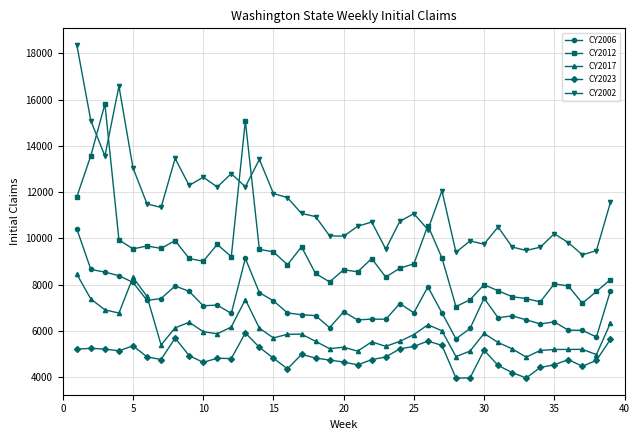

True or false: CY2006 and CY2023 intersect in this chart.

False